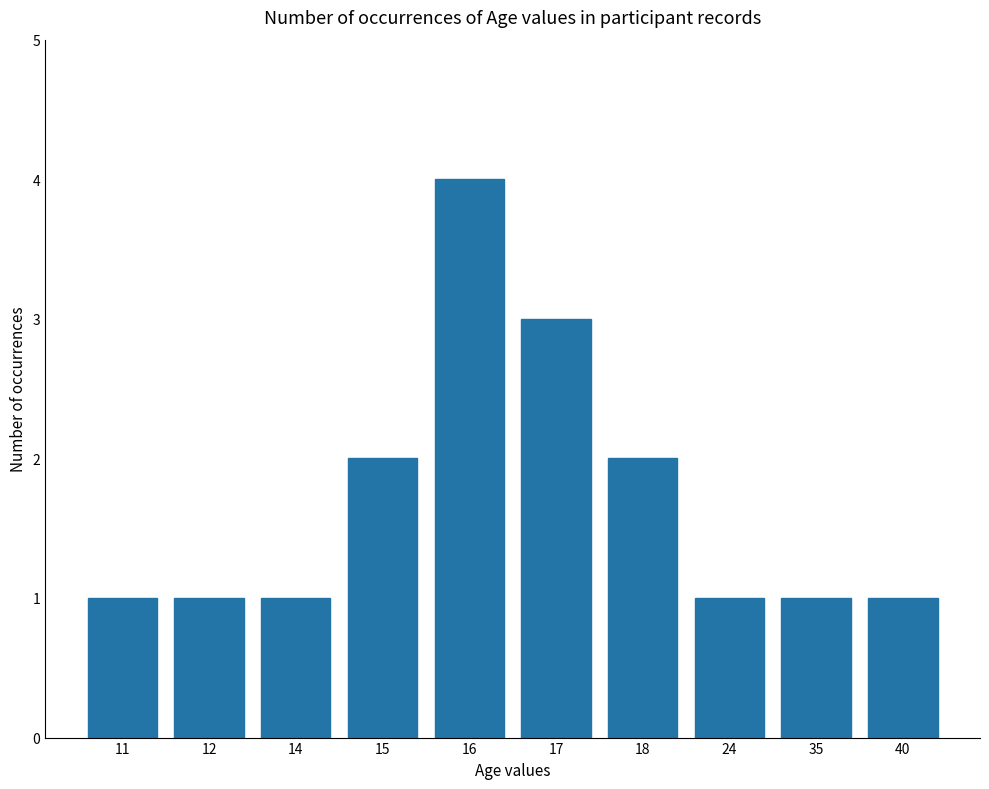

What is the ratio of the value at 40 to the value at 17?

0.3